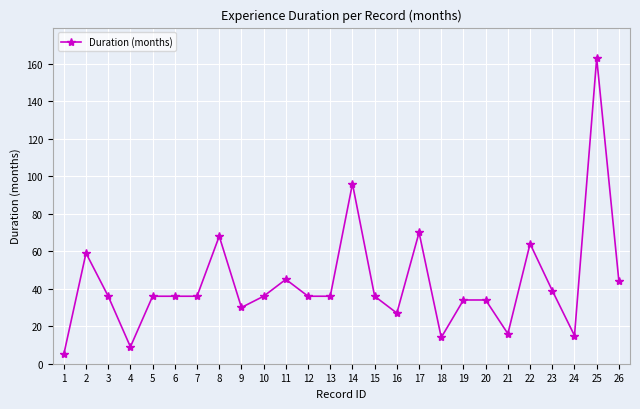

What is the value of the 22nd point from the left?

64